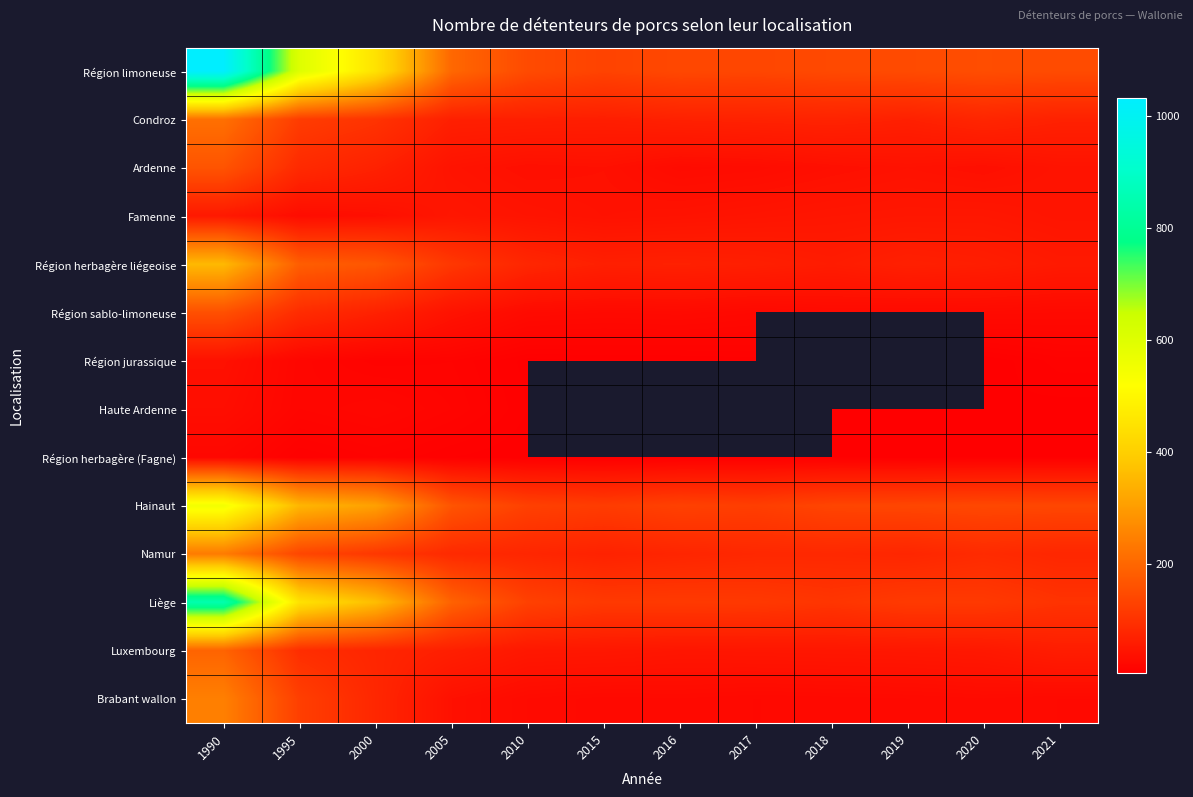

What is the sum of all Brabant wallon values?

688.0